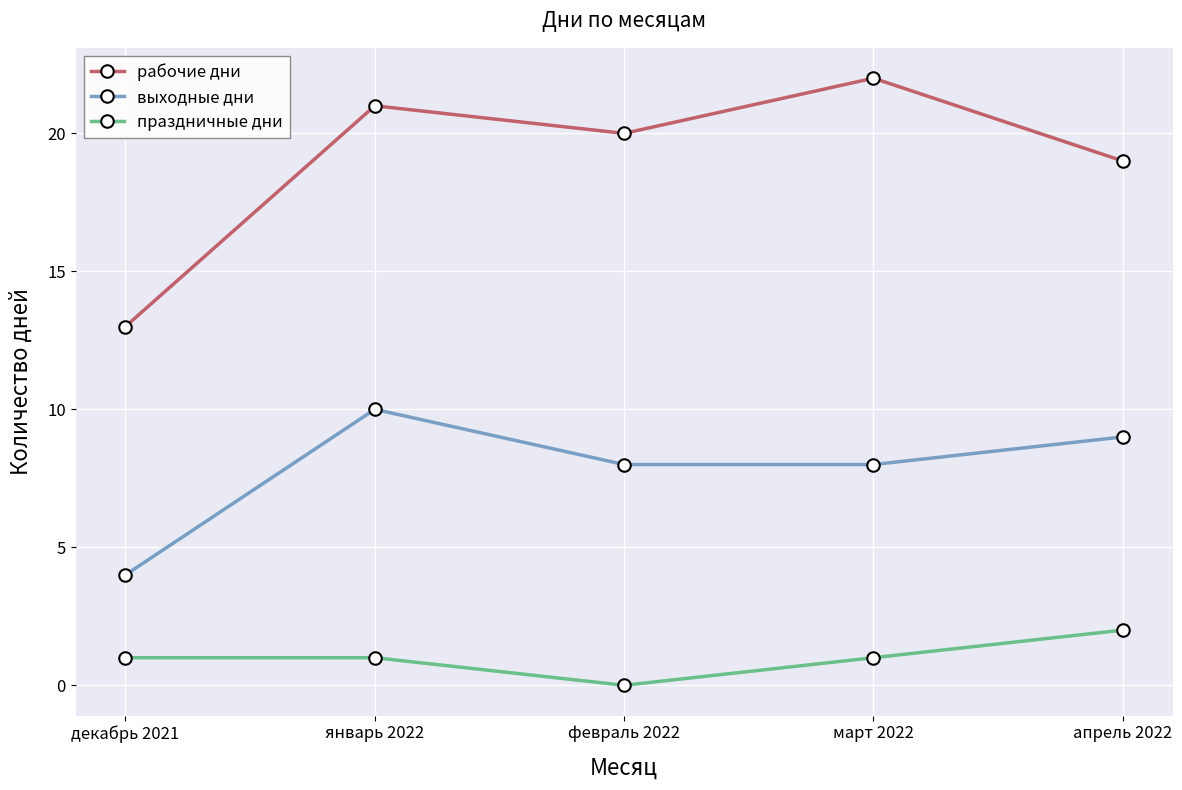

What is the difference between the maximum and minimum values in the выходные дни series?

6